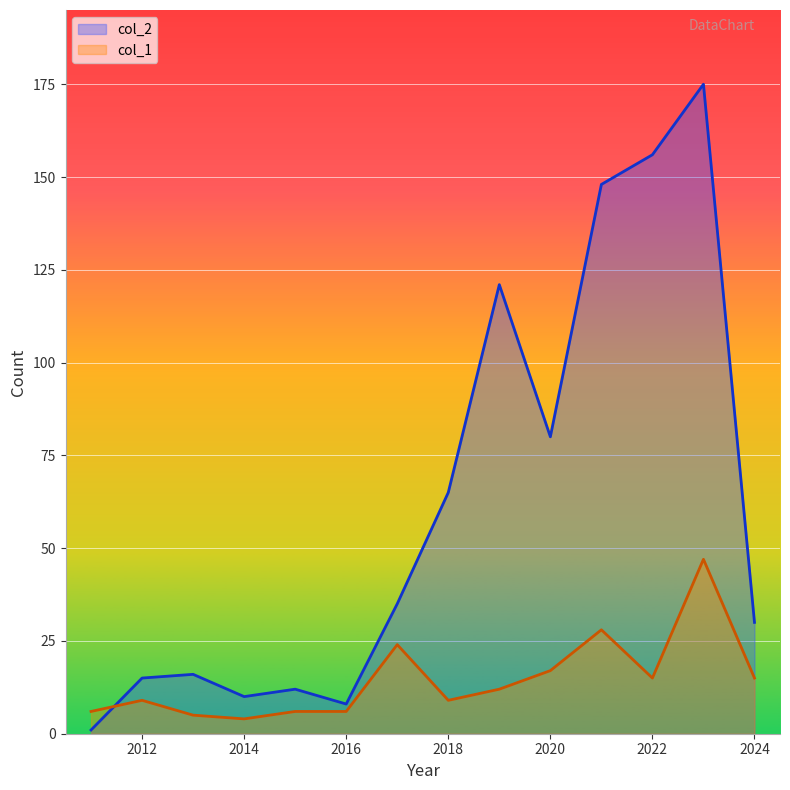

What is the total value across all series at 2023?

222